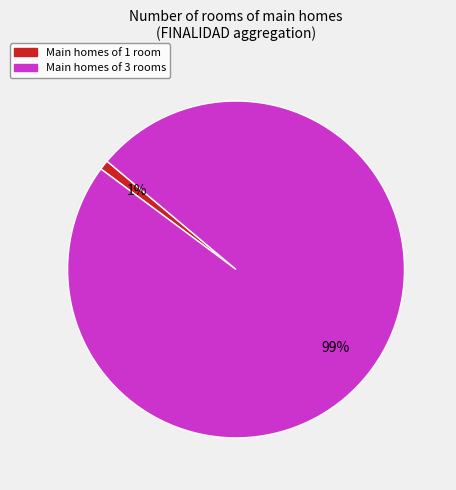

To the nearest percent, what is the difference between the largest and smallest slice percentages?

98%